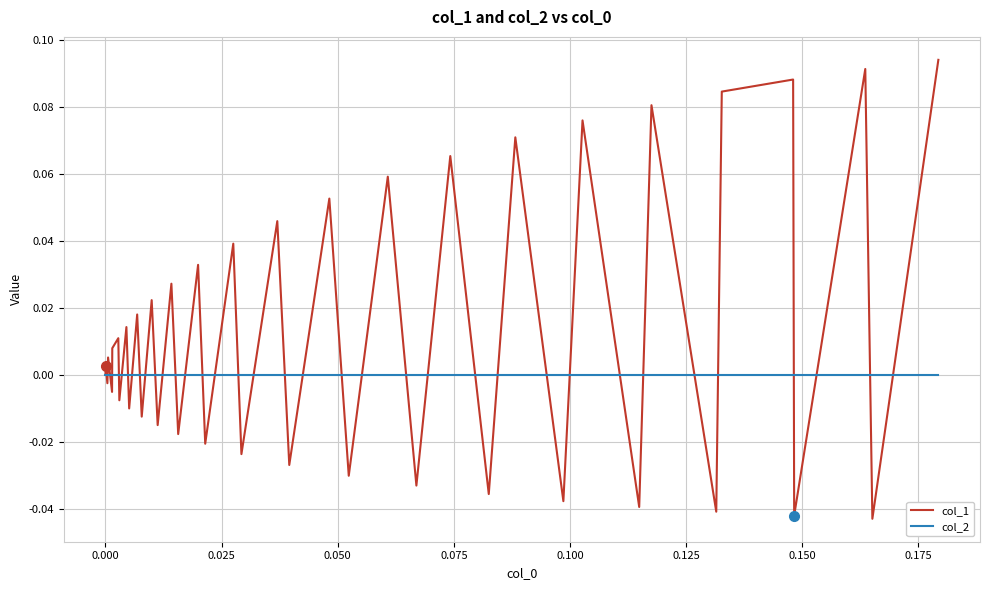

Rank the series by their maximum value, from lowest to highest.

col_2, col_1